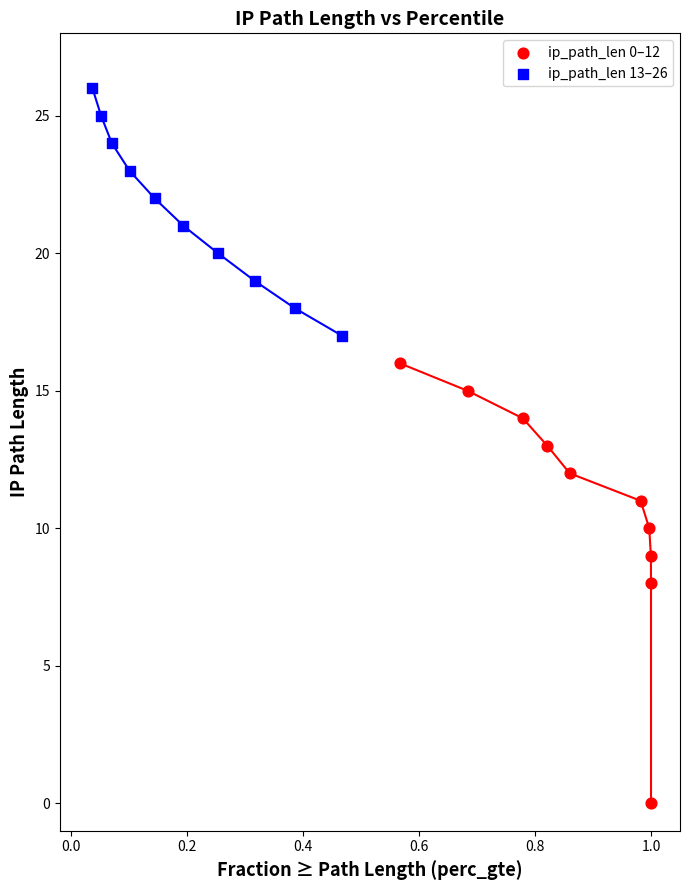

Which series has the widest spread of Y values?

ip_path_len 0–12